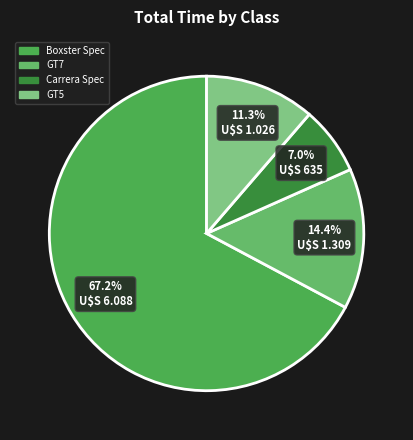

Count the number of slices in the pie.

4